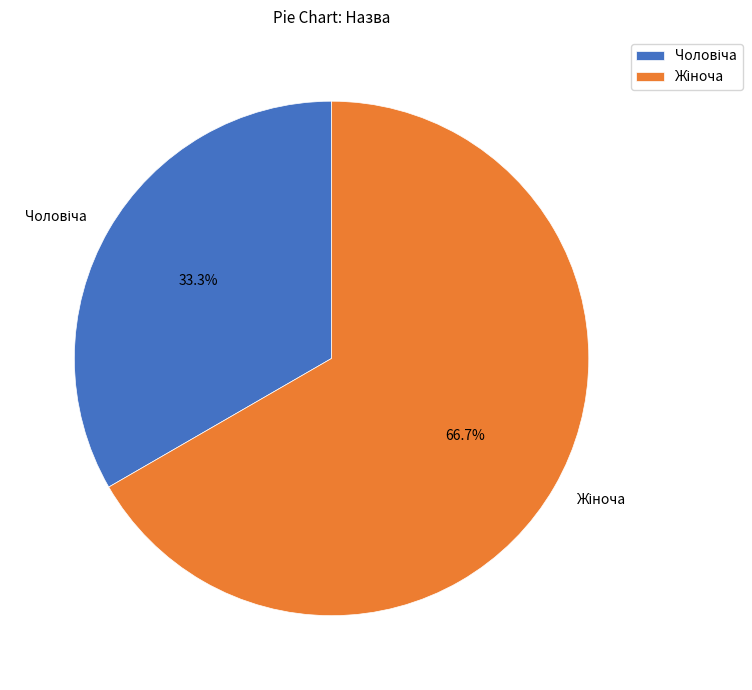

To the nearest percent, what is the average slice percentage?

50%